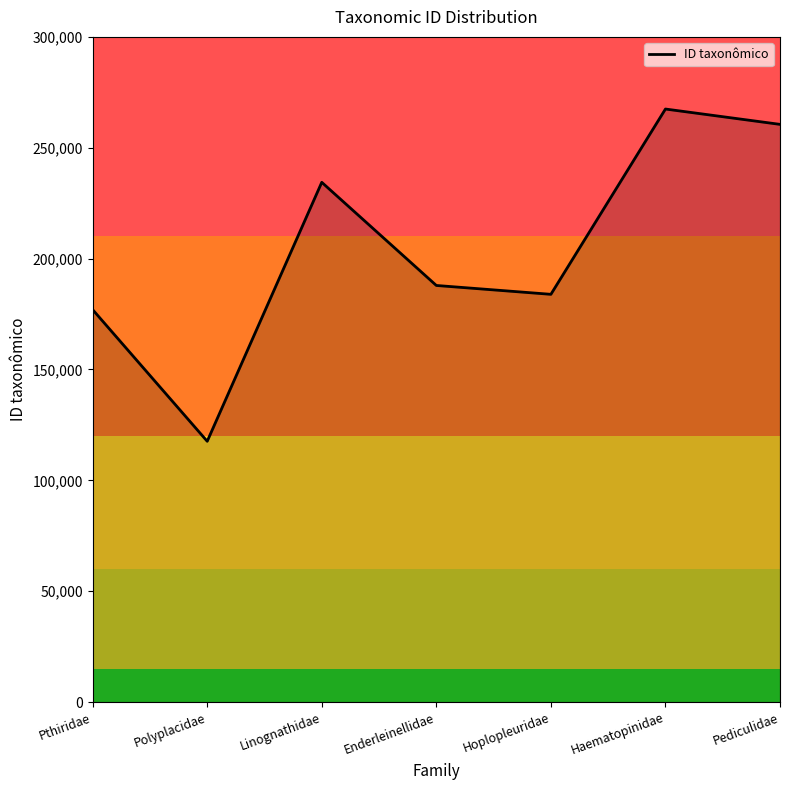

Approximately how many times larger is the value at Polyplacidae compared to Pediculidae?

0.5